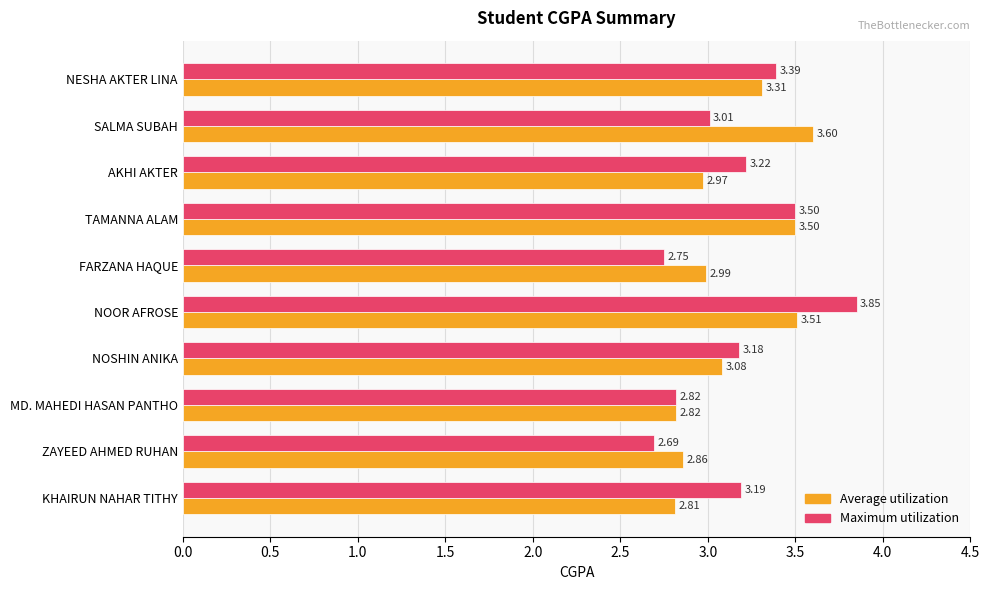

What is the difference between the Average utilization values at AKHI AKTER and TAMANNA ALAM?

0.5